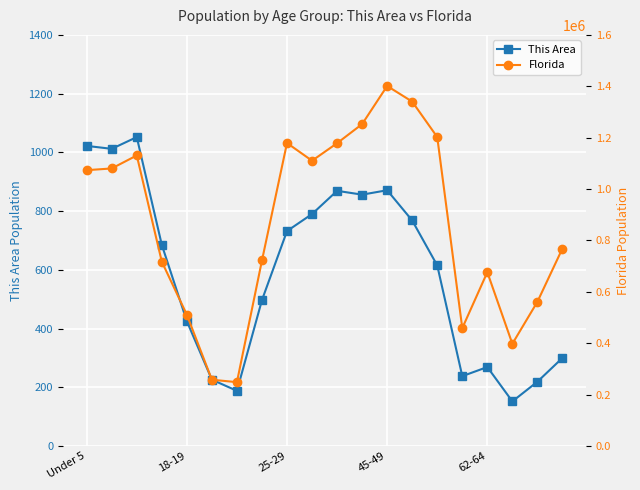

Reading right to left, transcribe all the data shown in this chart.

This Area: 300	219	152	269	238	615	768	871	856	869	790	732	497	188	226	425	685	1052	1012	1022
Florida: 768707	561316	397917	676499	458751	1202418	1340291	1401202	1252787	1178467	1110318	1179227	722126	248602	258030	510899	717483	1130847	1080255	1073506